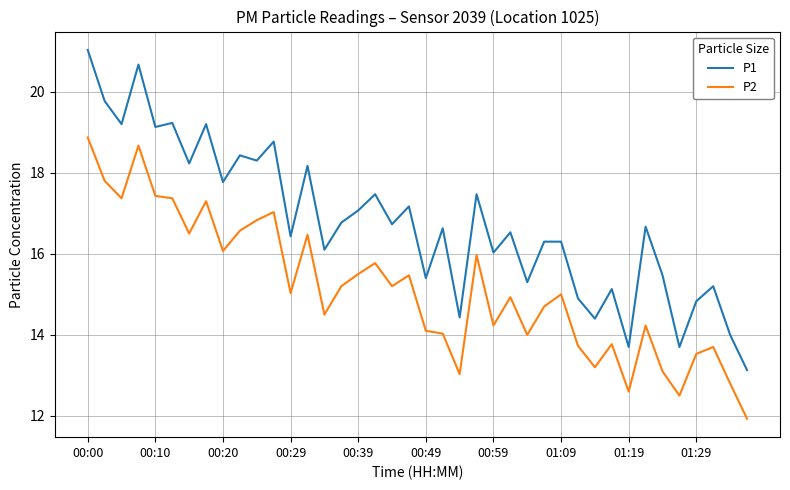

Which series has the widest spread of values?

P1